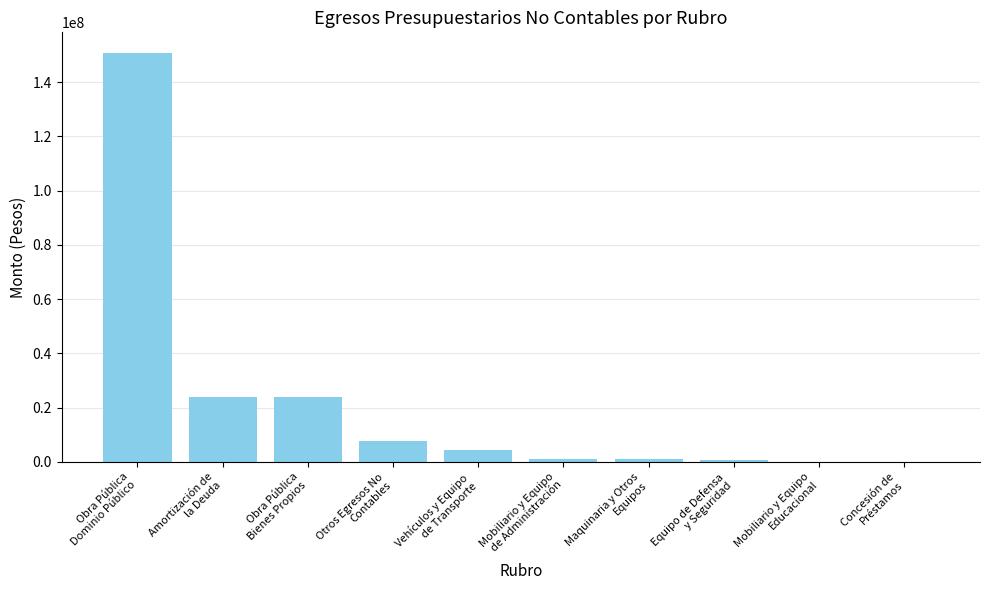

What is the maximum value shown in the chart?

150838691.5